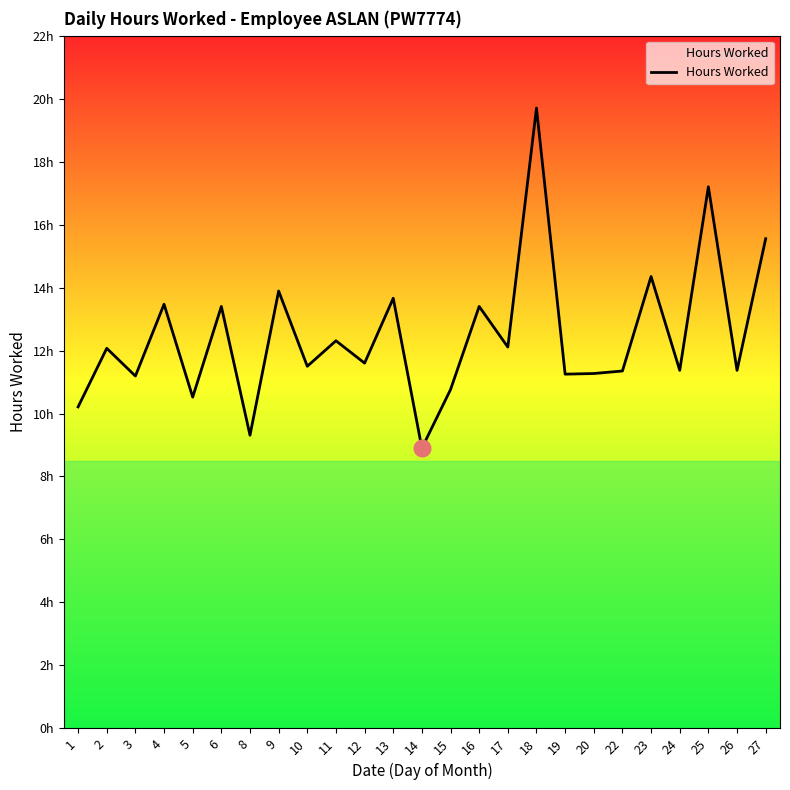

True or false: the data has more than 2 interior local peaks.

True